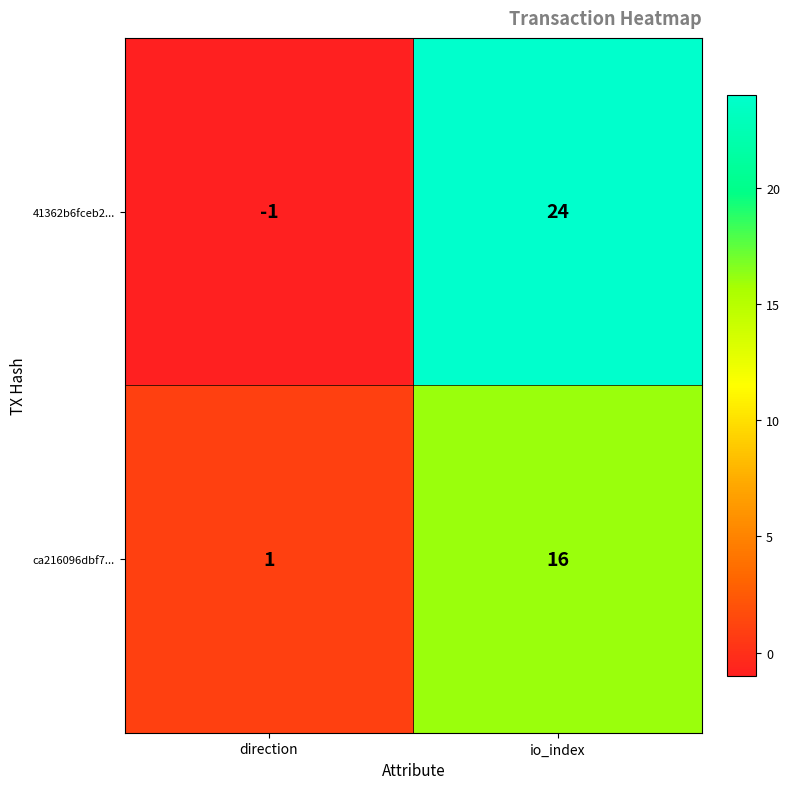

List the series in order of their overall mean, highest first.

41362b6fceb2..., ca216096dbf7...